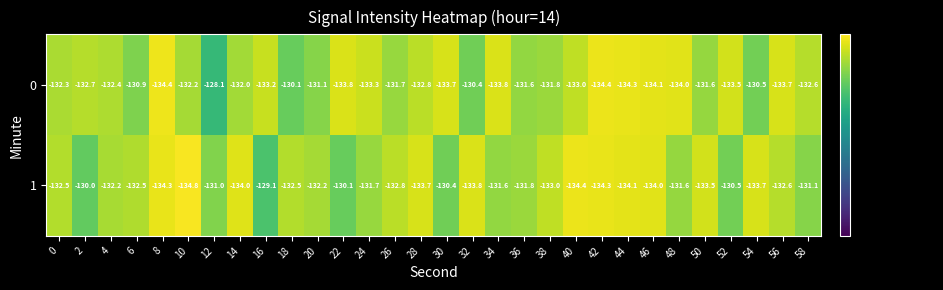

The 0 series shows -231.3 at 20. True or false?

False